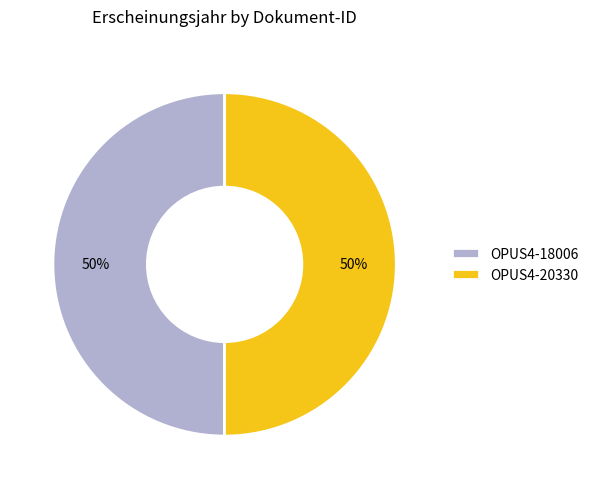

To the nearest percent, what percentage of the pie is OPUS4-18006?

50%